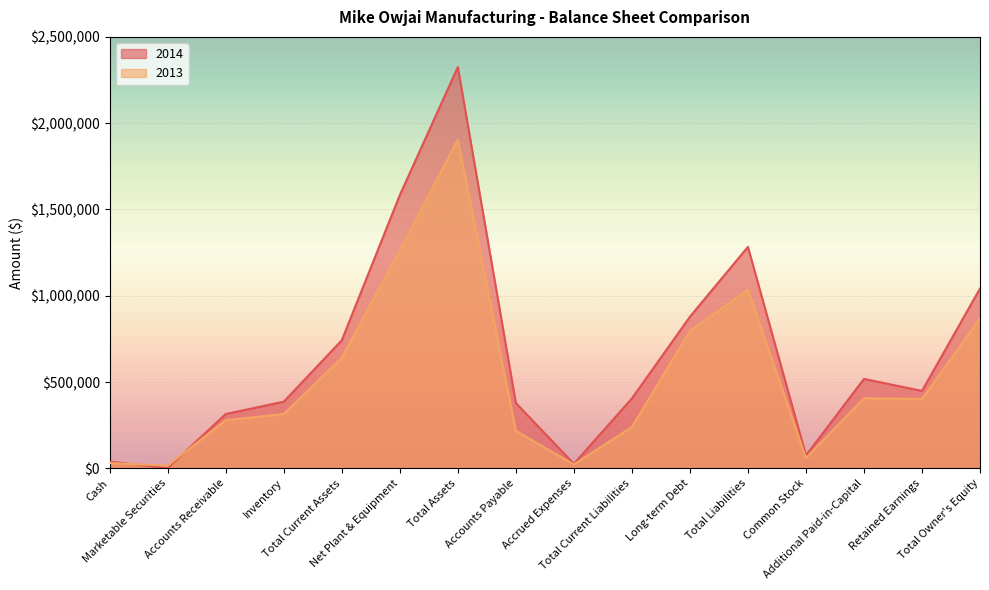

What is the greatest value displayed?

2325326.2